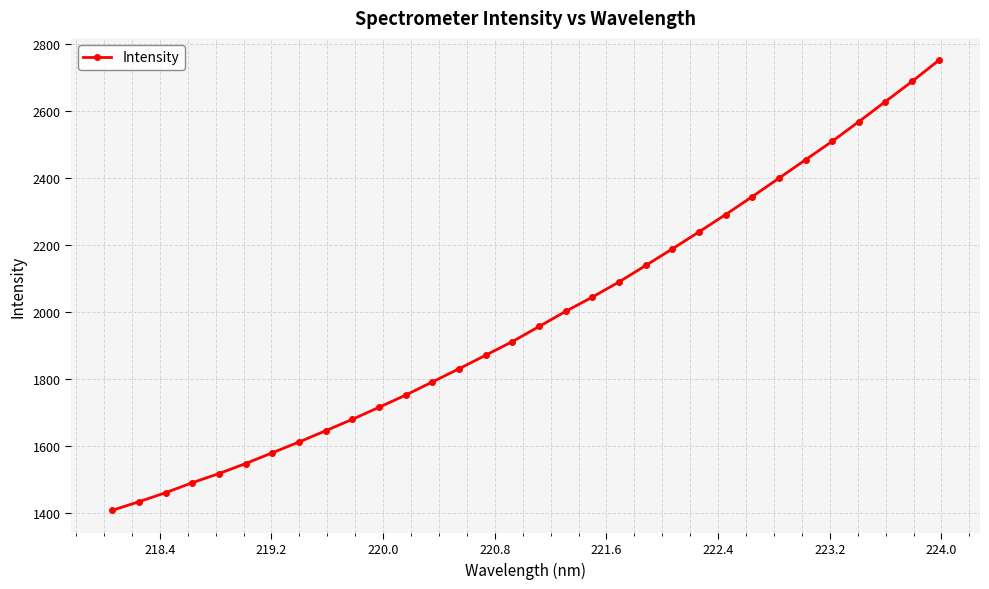

What is the value of the 20th point from the left?

2090.0